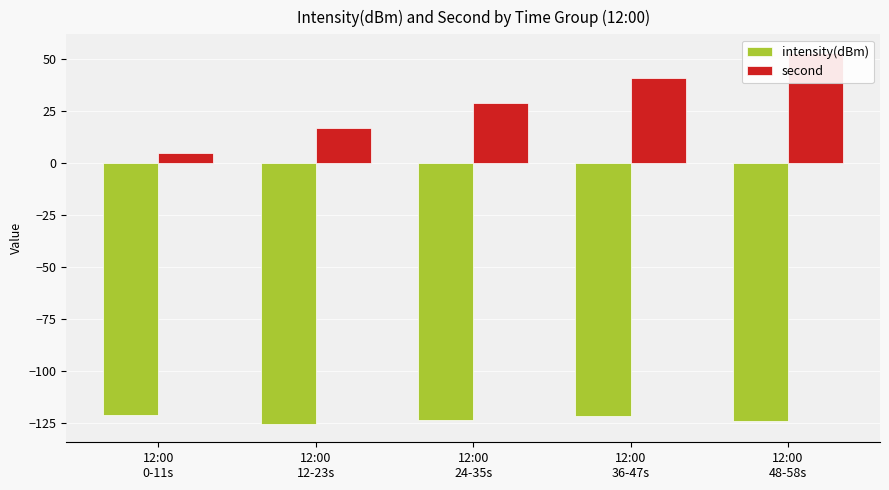

True or false: intensity(dBm) has a value of -201.6 at 12:00
36-47s.

False